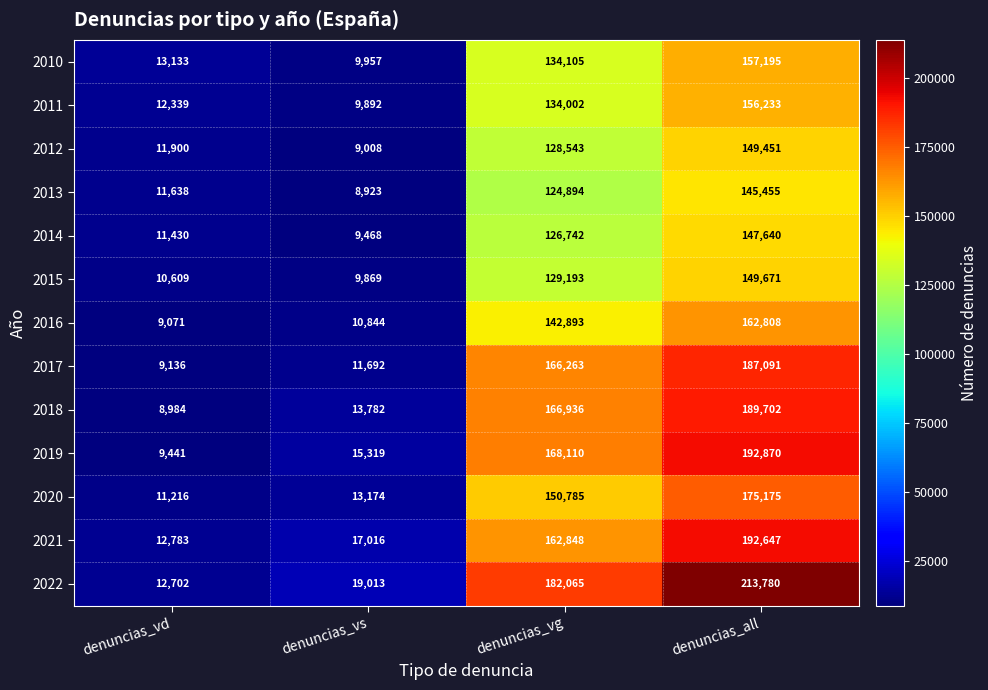

List the series in order of their peak value, highest first.

2022, 2019, 2021, 2018, 2017, 2020, 2016, 2010, 2011, 2015, 2012, 2014, 2013